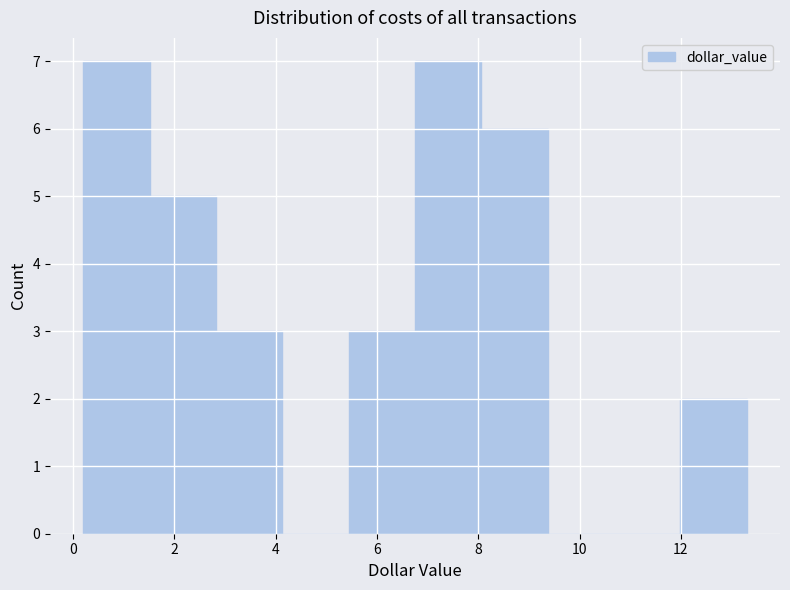

Reading left to right, transcribe this chart: for each bar, give the range it covers on the x-axis and its height. Neither the bar edges nor the heights are printed on the chart, so give them approximately, as read against the axes.

0.2 to 1.6: 7
1.6 to 2.8: 5
2.8 to 4.2: 3
4.2 to 5.4: 0
5.4 to 6.8: 3
6.8 to 8.0: 7
8.0 to 9.4: 6
9.4 to 10.6: 0
10.6 to 12.0: 0
12.0 to 13.4: 2